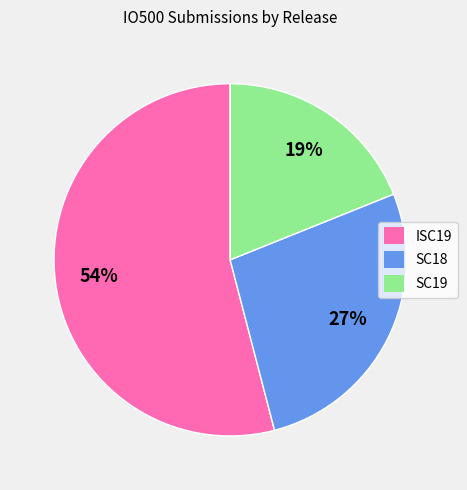

How many slices are in this pie chart?

3